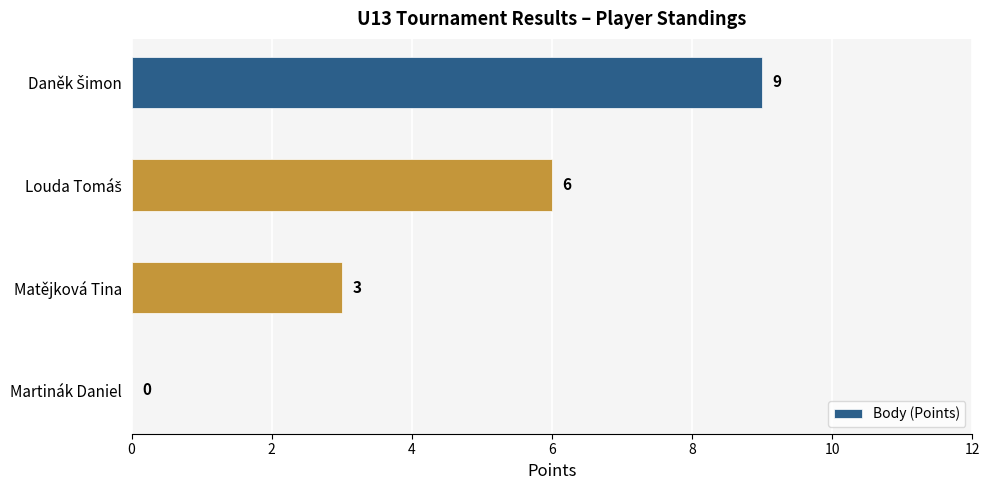

What is the greatest value displayed?

9